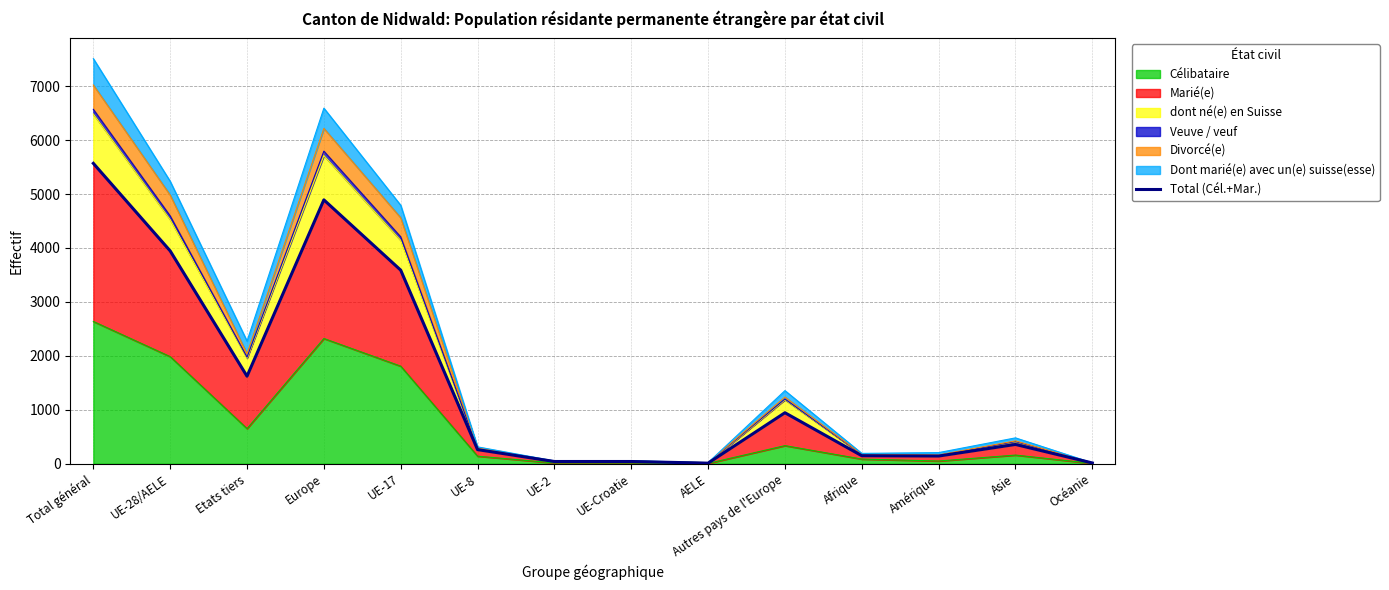

What is the label of the 14th point from the right?

Total général